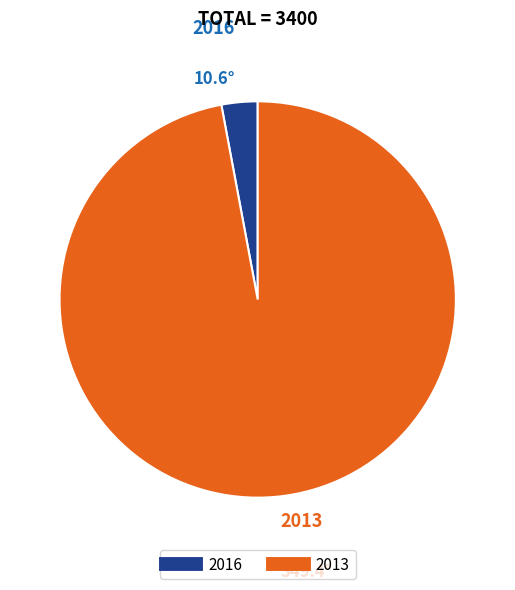

Is there a majority slice in this chart?

Yes